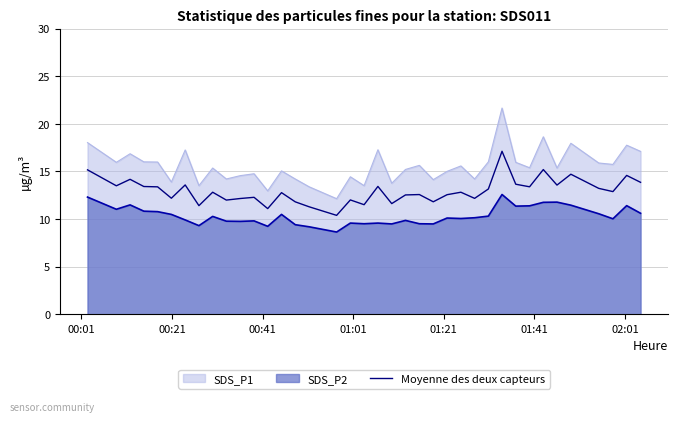

What is the sum of all values?

491.5